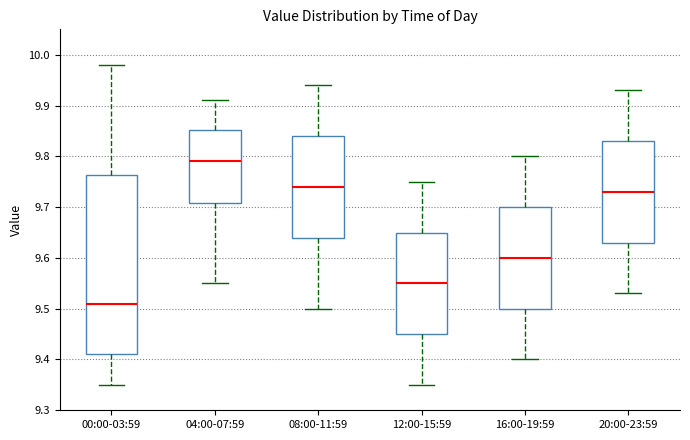

Which box has the highest median line?

04:00-07:59